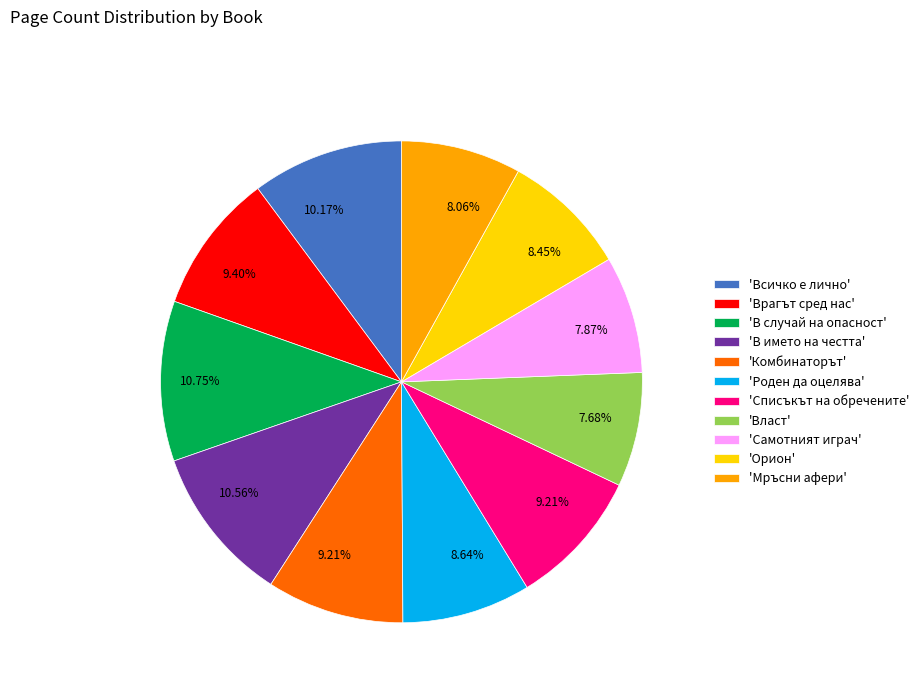

Between 'Роден да оцелява' and 'Самотният играч', which is larger?

'Роден да оцелява'